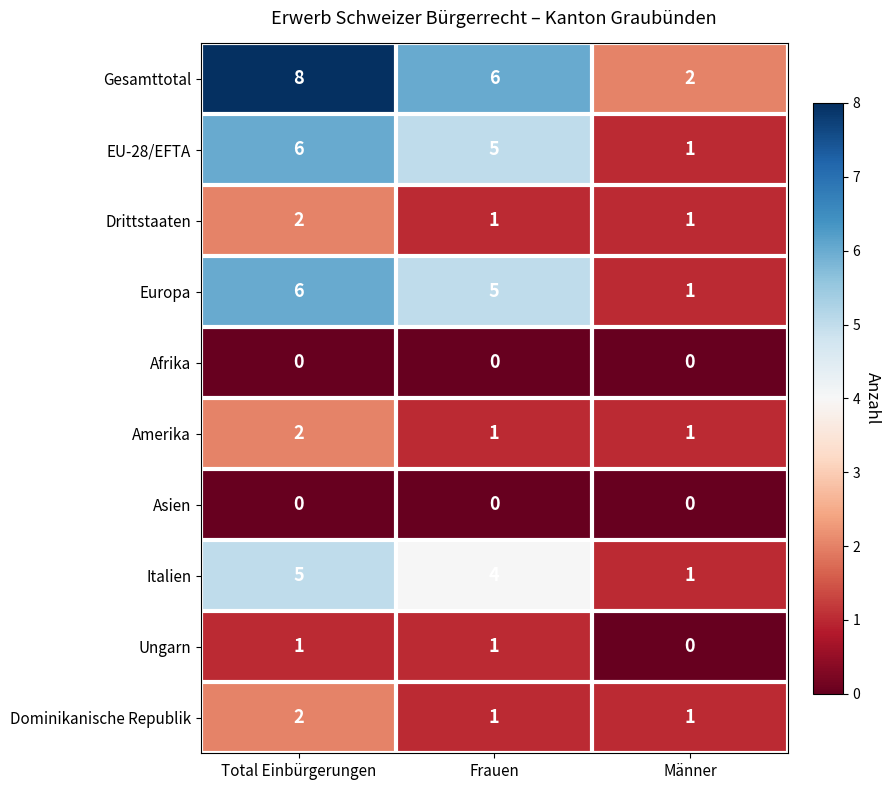

Which series has the largest total across all categories?

Gesamttotal